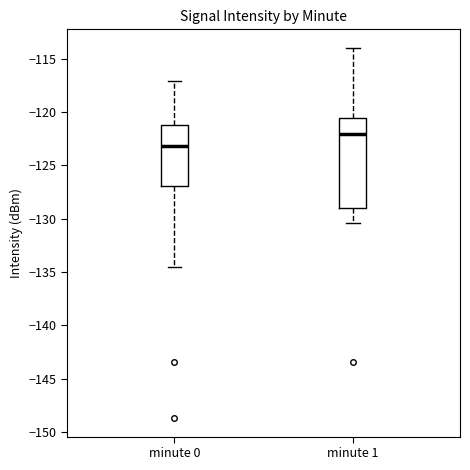

Which box has the highest median line?

minute 1